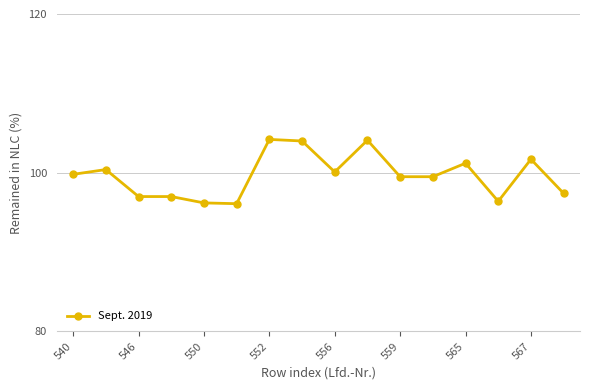

What is the maximum value shown in the chart?

104.2